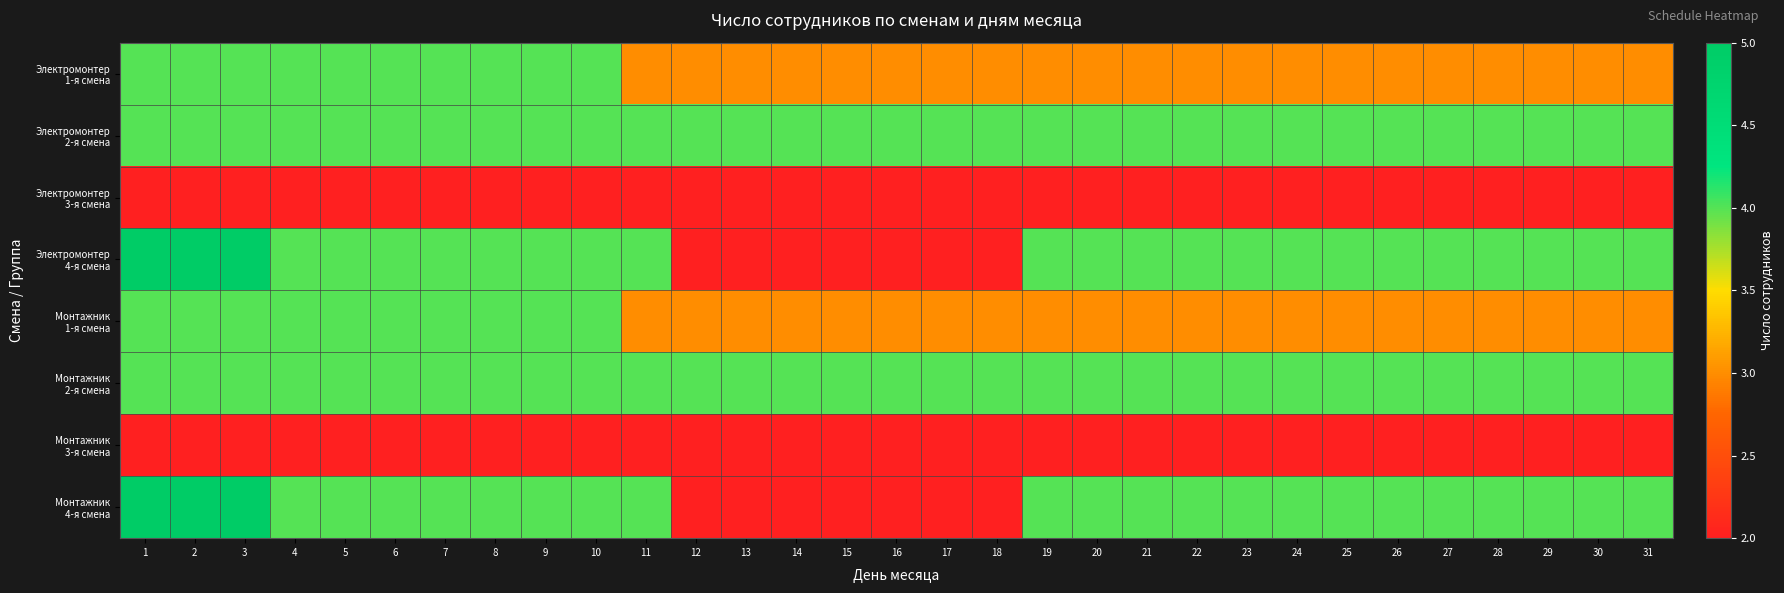

Which category has the highest value across all series?

1